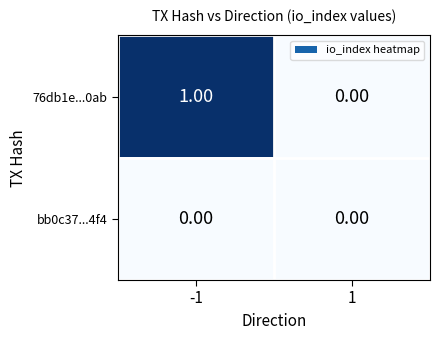

List the series in order of their peak value, highest first.

76db1e...0ab, bb0c37...4f4